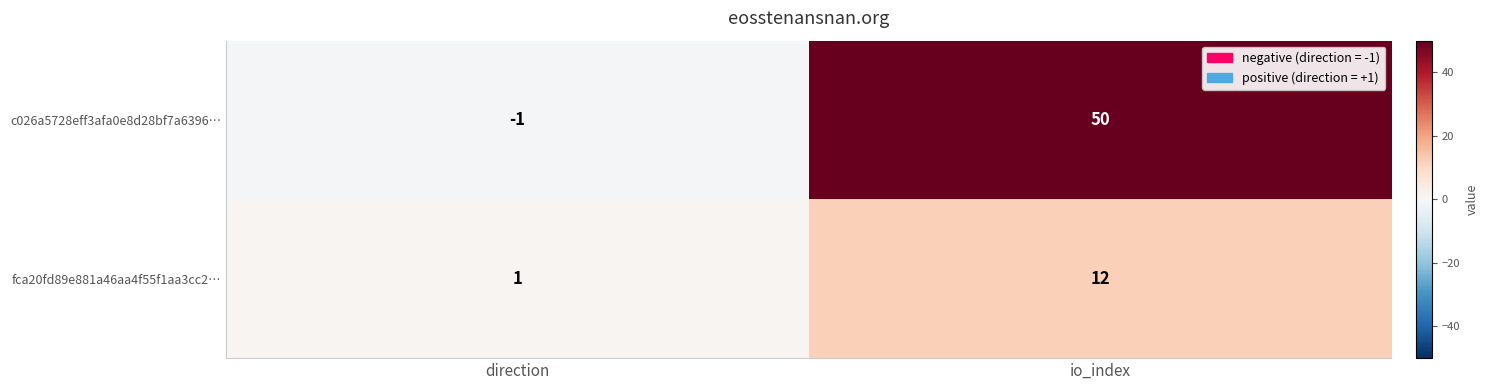

Count the number of categories in the chart.

2